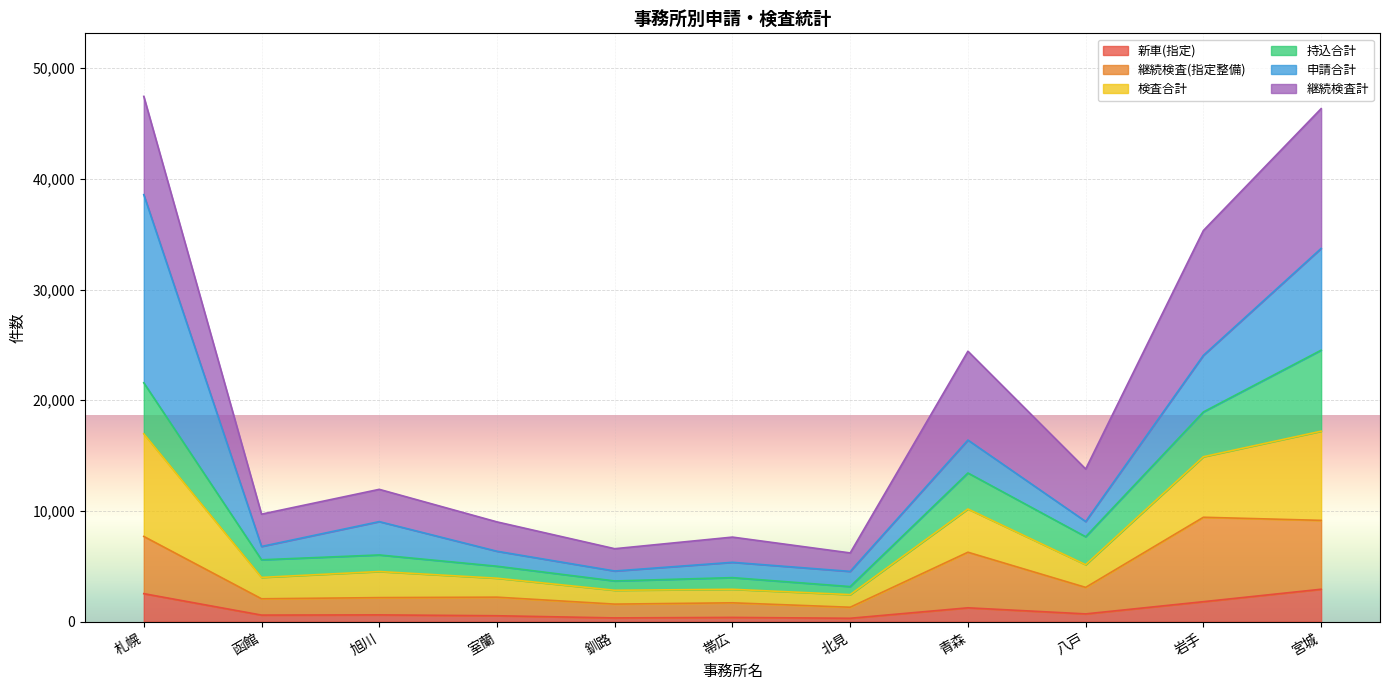

What is the total value across all series at 札幌?

47443